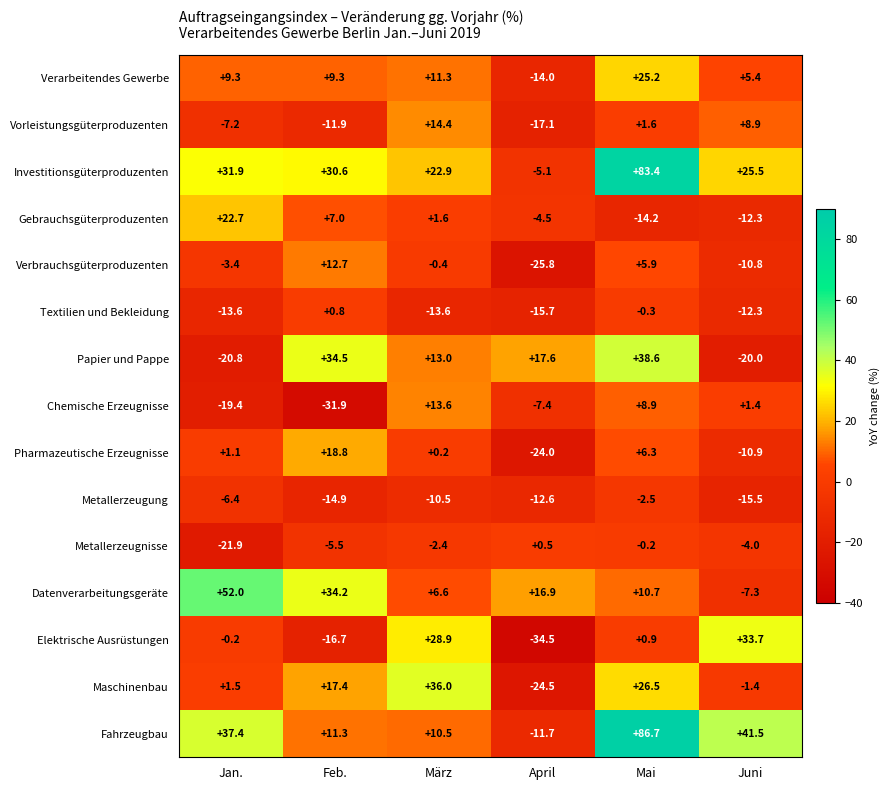

How many data points does each series have?

6